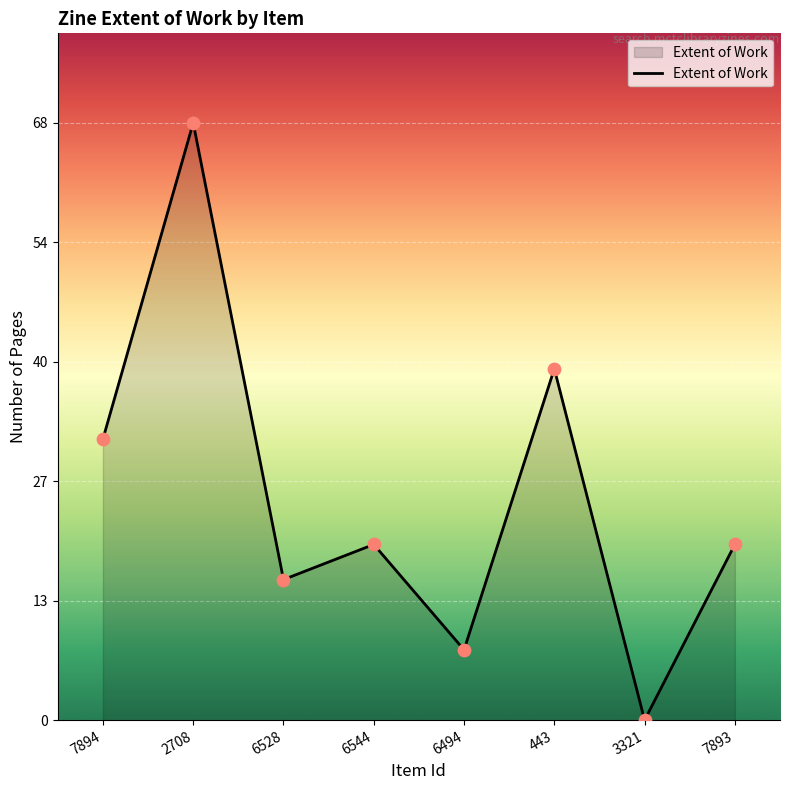

Does the chart have visible grid lines?

Yes